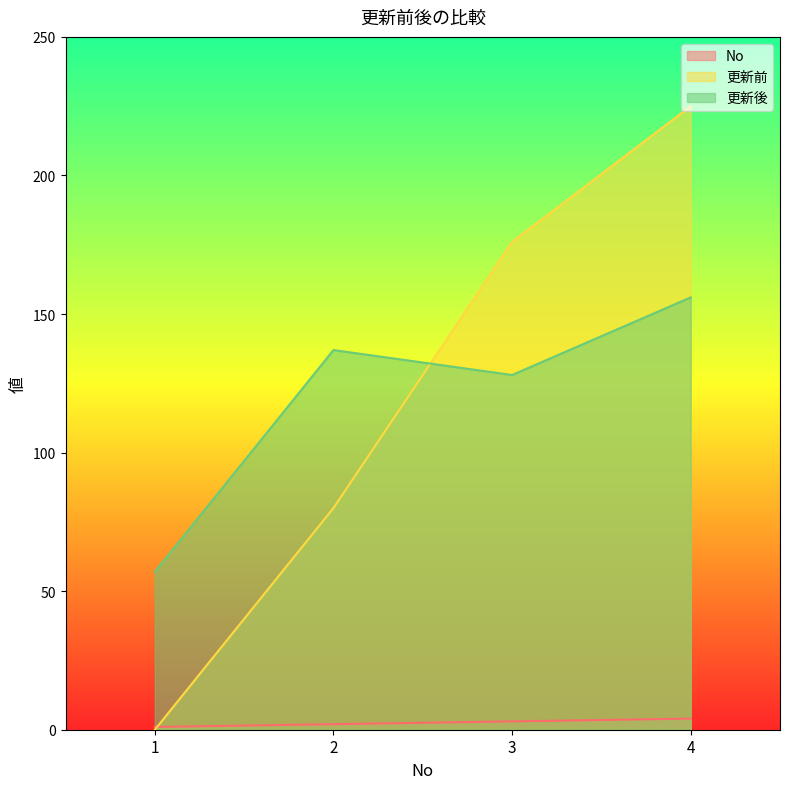

Read the 更新後 value at 3, to the nearest 10.

130